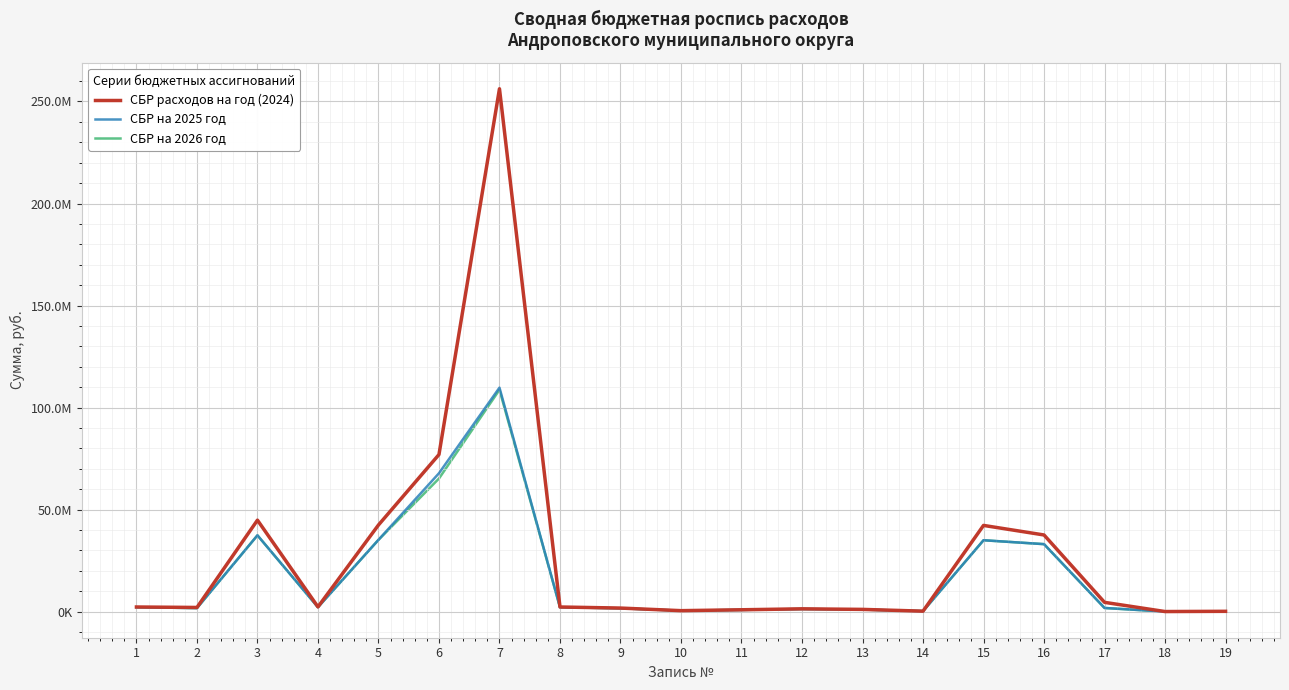

True or false: СБР на 2026 год and СБР расходов на год (2024) cross at least once.

False